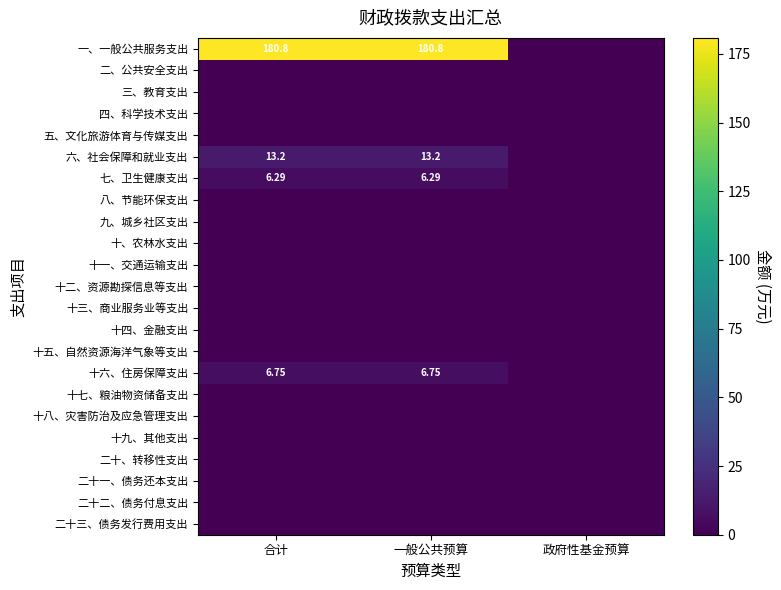

How many data points does each series have?

3